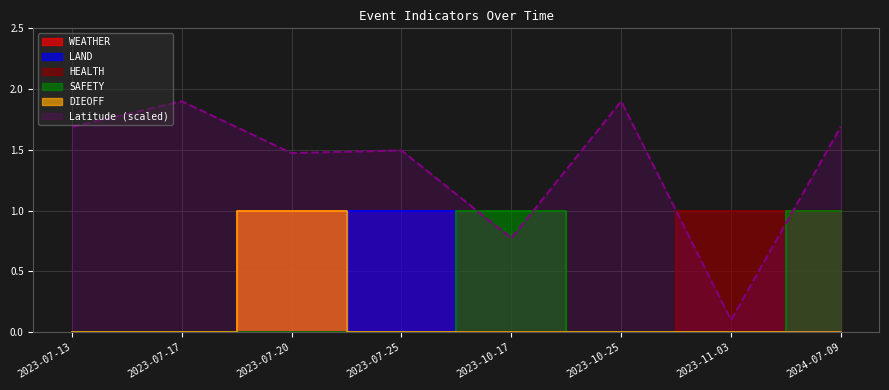

Which series has the largest total across all categories?

Latitude